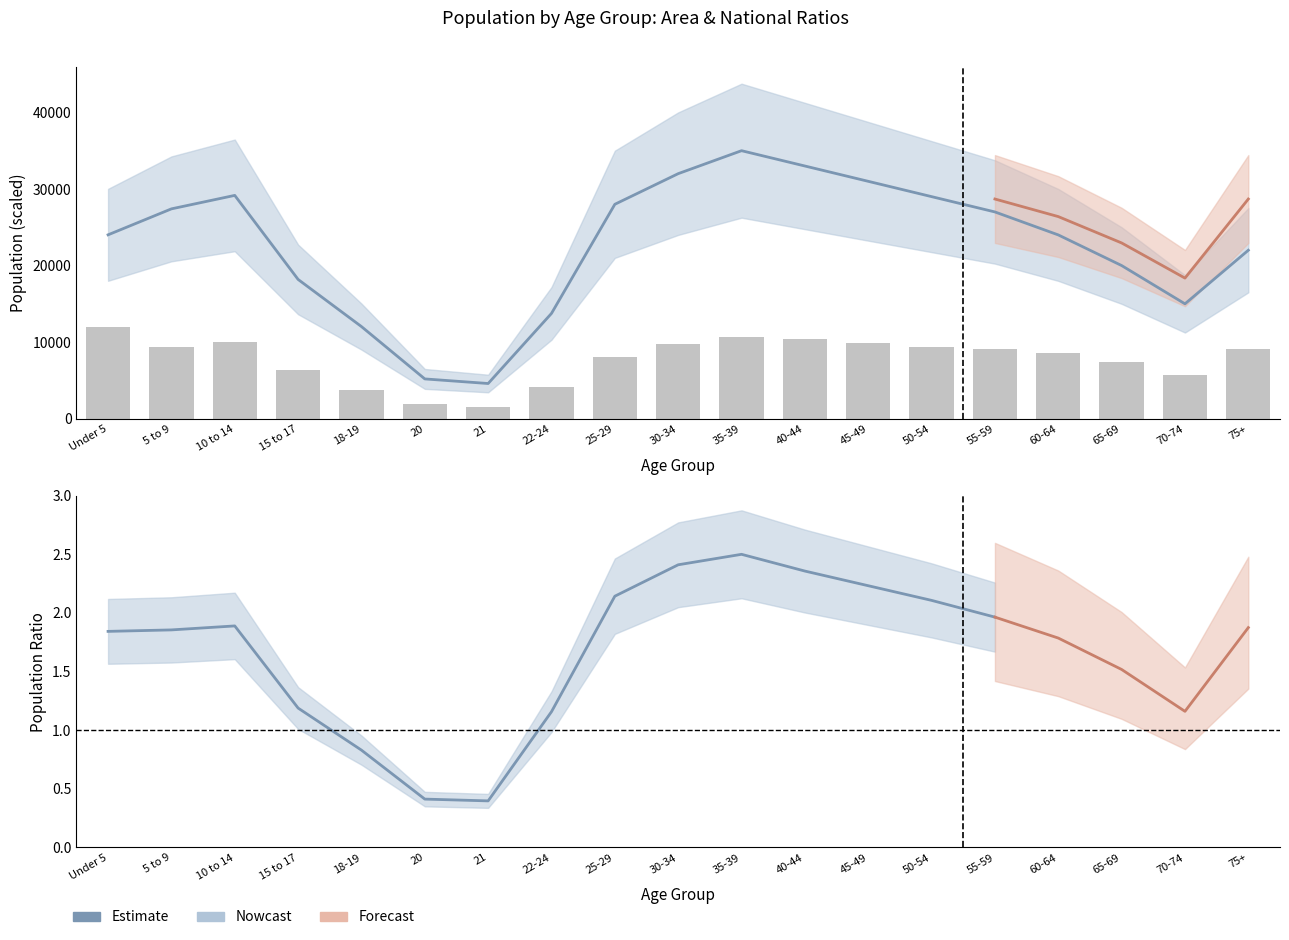

Between 45-49 and Under 5, which is larger?

Under 5